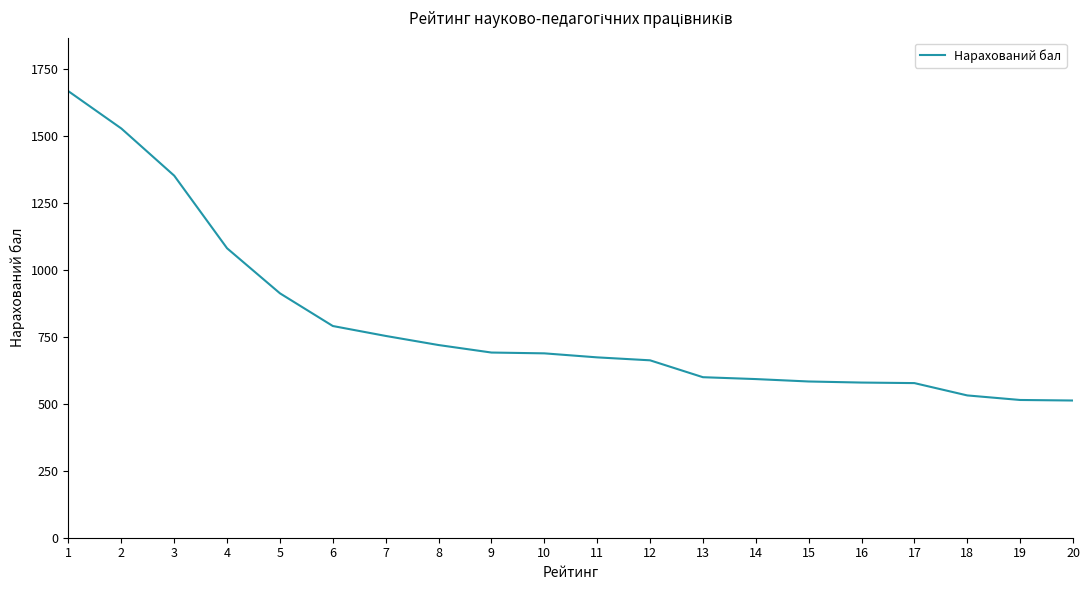

Which has a higher value, 18 or 10?

10